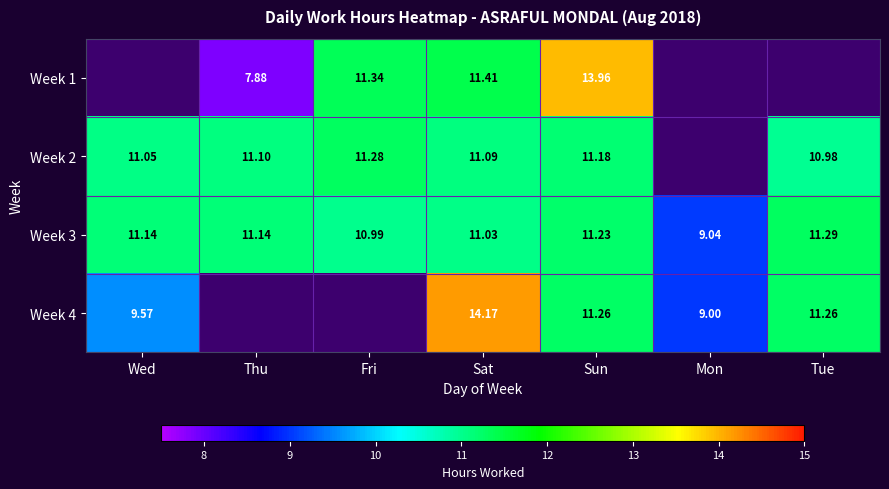

Which category has the lowest value in the Week 3 series?

Mon